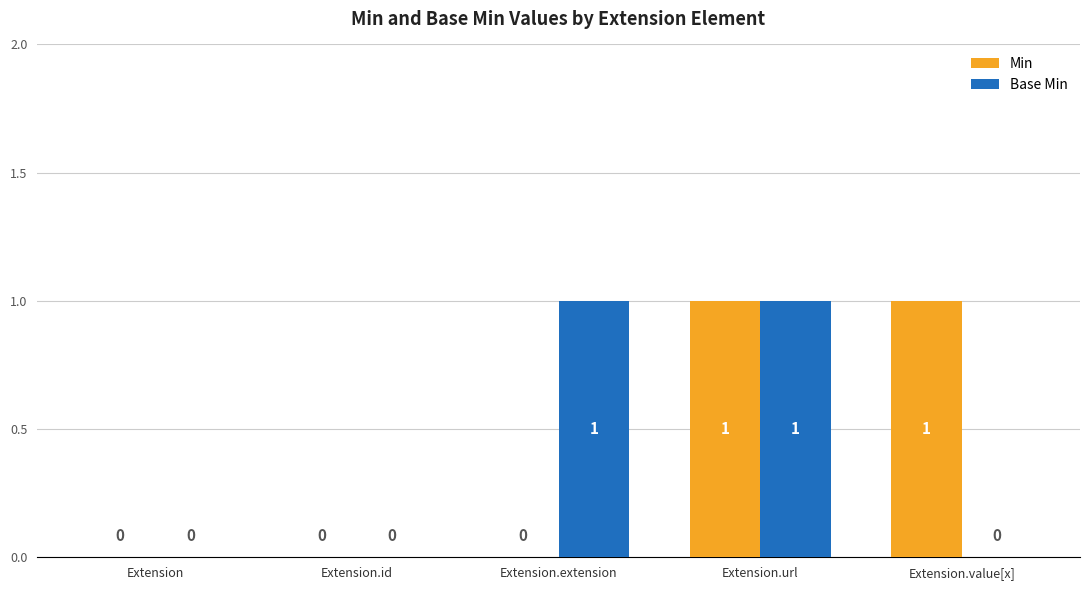

What is the highest value of the Base Min series?

1